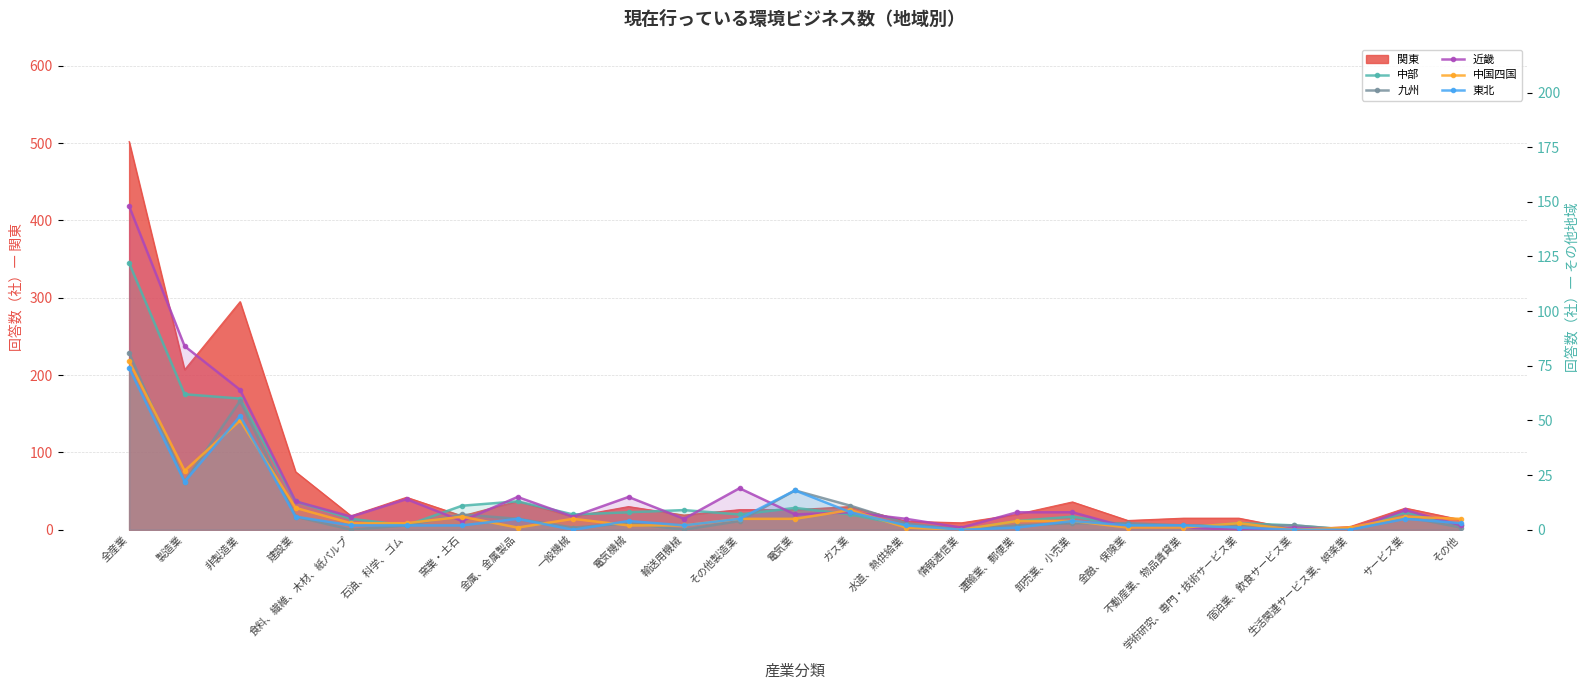

What position from the left is 不動産業、物品賃貸業?

20